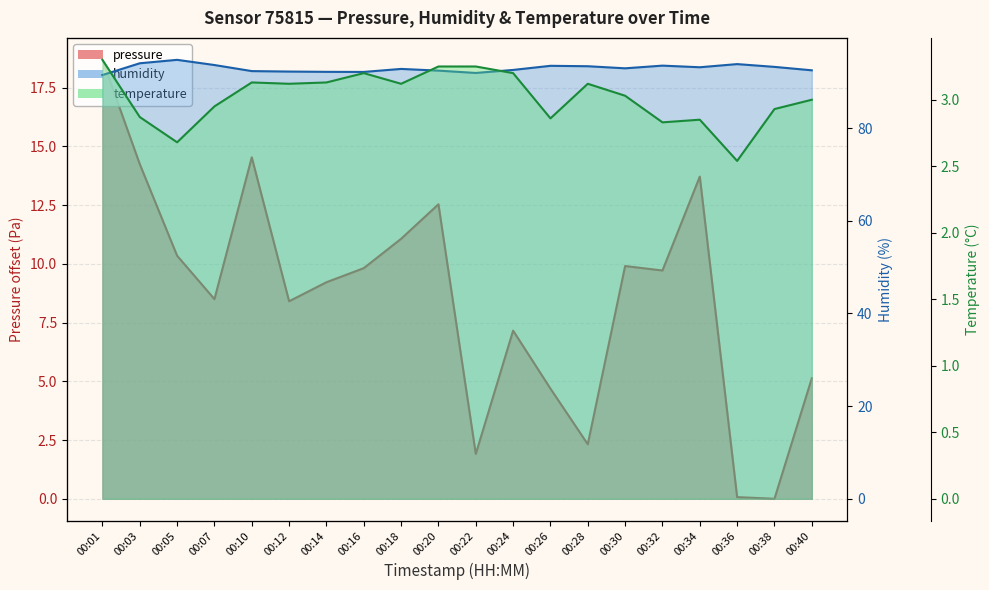

What is the difference between the highest and lowest values at 00:24?

89.4